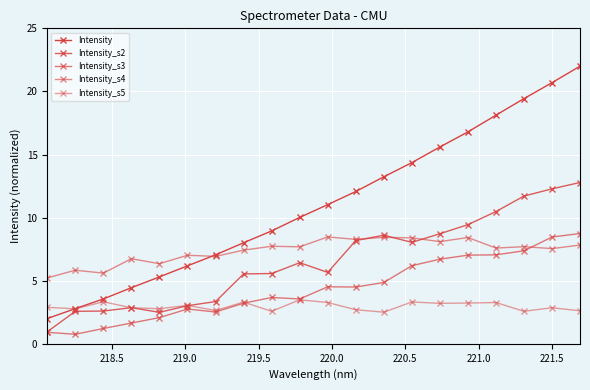

At how many categories does at least one series exceed 18?

4